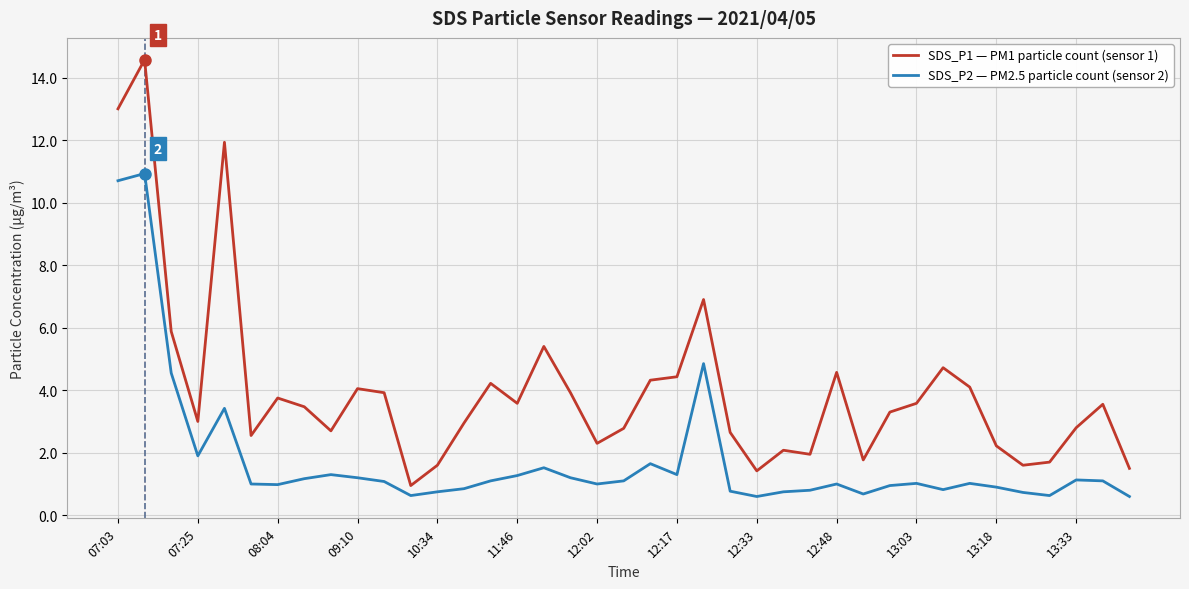

Which series has the largest total across all categories?

SDS_P1 — PM1 particle count (sensor 1)